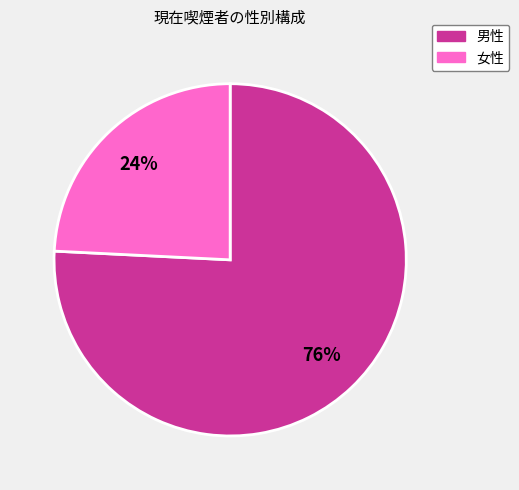

Combined, do 女性 and 男性 account for over 50%?

Yes